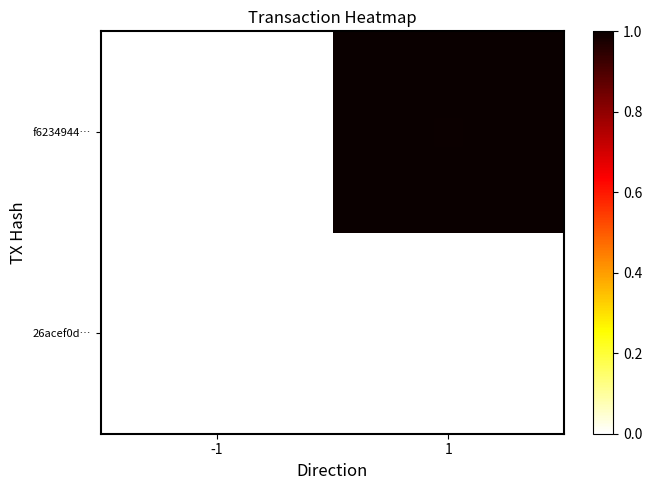

What is the greatest value displayed?

1